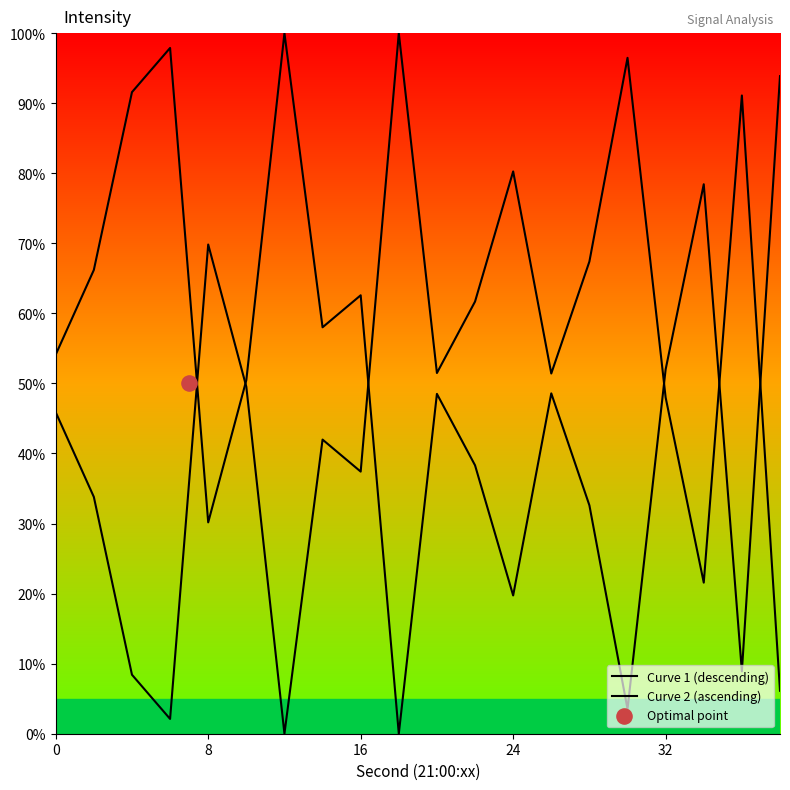

Which series contains the lowest Y value?

Curve 1 (descending)